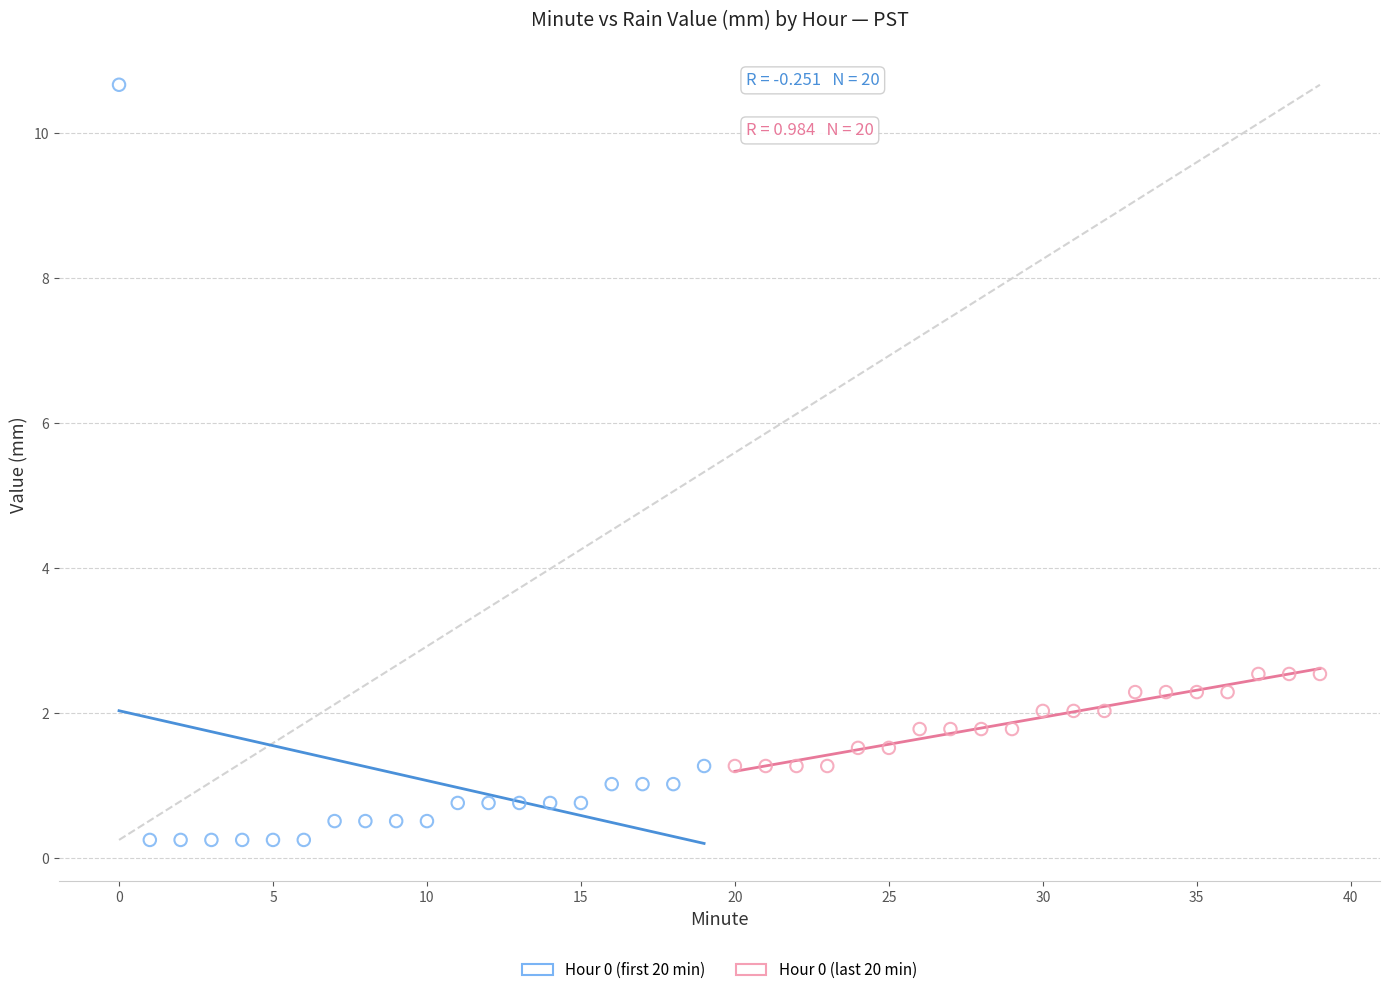

Which series has the widest spread of Y values?

Hour 0 (first 20 min)